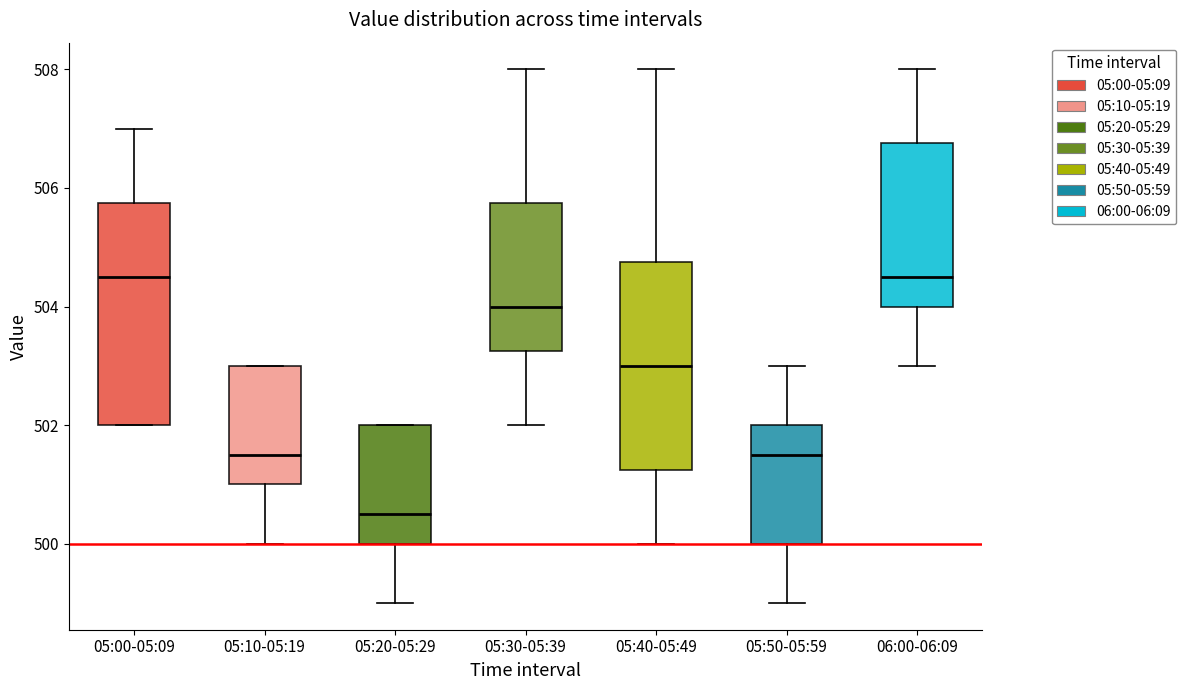

Reading left to right, transcribe this box plot: for each box, give where its median line is, the range the box spans, and where its two whiskers end, as read against the y-axis. The values are not printed on the chart, so give them approximately, as read against the axis.

05:00-05:09: median 504.6, box 502.0 to 505.8, whiskers 502.0 to 507.0
05:10-05:19: median 501.6, box 501.0 to 503.0, whiskers 500.0 to 503.0
05:20-05:29: median 500.6, box 500.0 to 502.0, whiskers 499.0 to 502.0
05:30-05:39: median 504.0, box 503.2 to 505.8, whiskers 502.0 to 508.0
05:40-05:49: median 503.0, box 501.2 to 504.8, whiskers 500.0 to 508.0
05:50-05:59: median 501.6, box 500.0 to 502.0, whiskers 499.0 to 503.0
06:00-06:09: median 504.6, box 504.0 to 506.8, whiskers 503.0 to 508.0